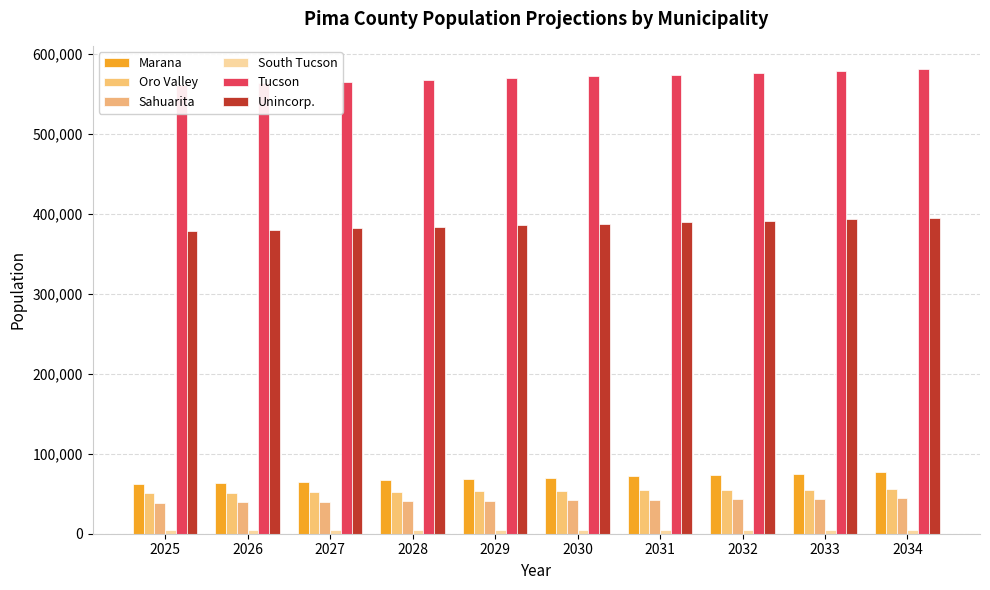

True or false: Oro Valley has a value of 50809 at 2025.

True